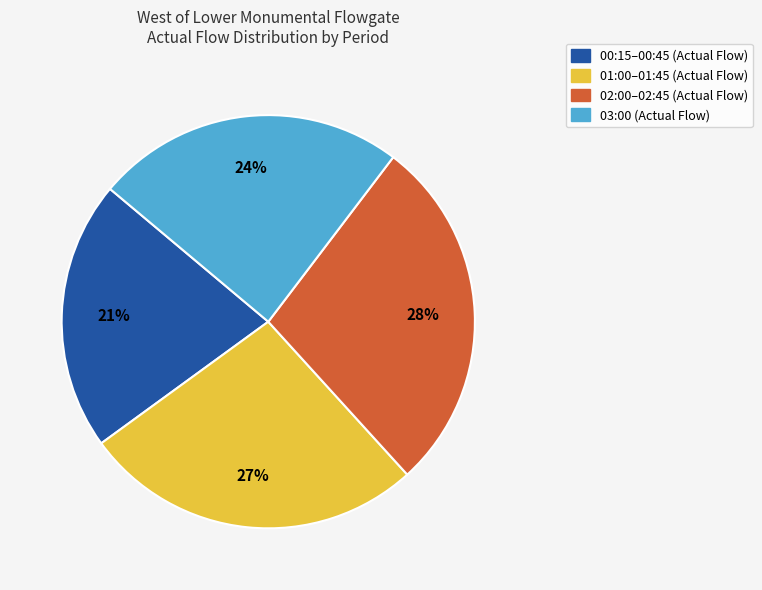

Is there a majority slice in this chart?

No